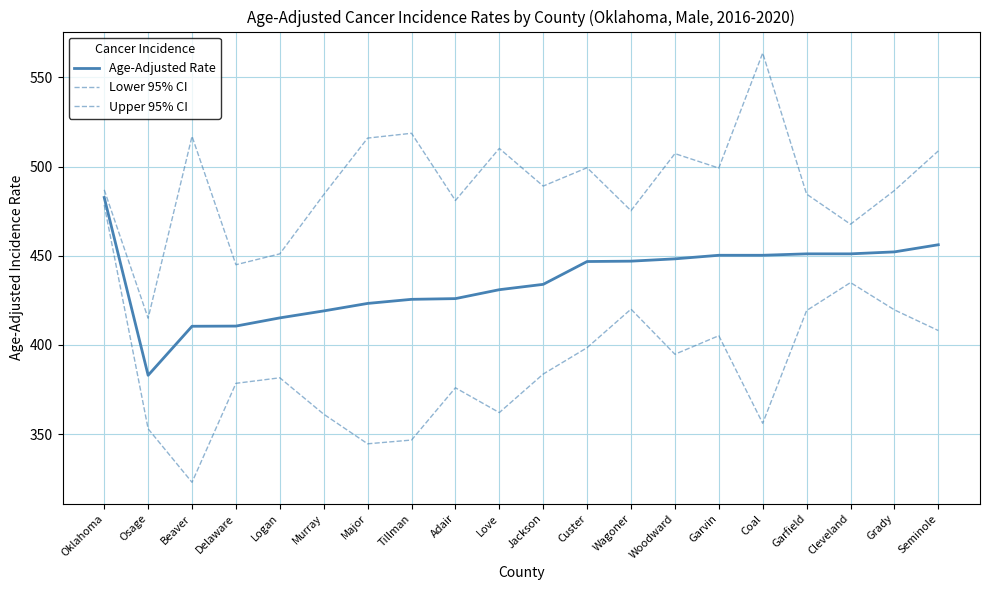

How many categories are shown in the chart?

20